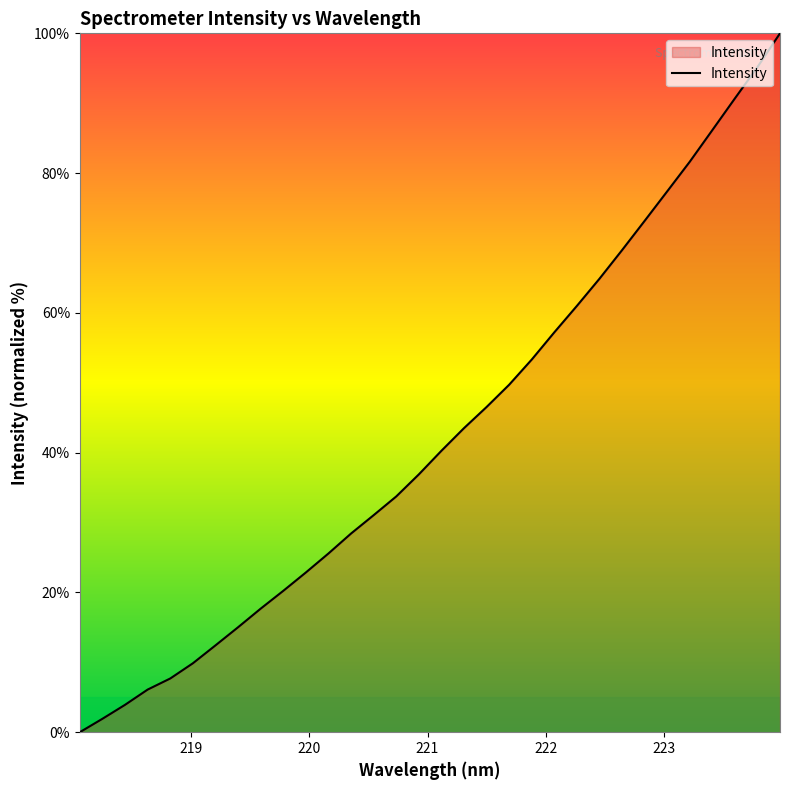

What is the difference between the maximum and minimum values?

100.0